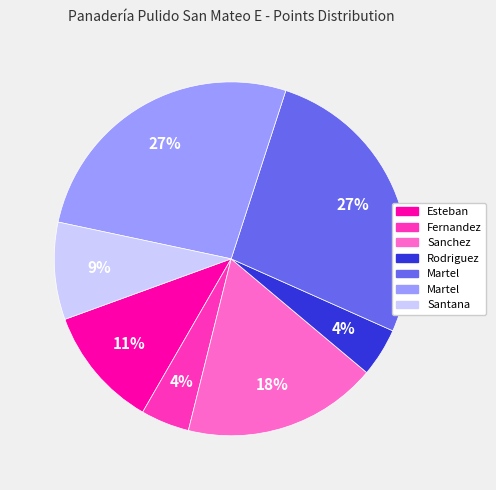

Does any single category account for the majority?

No